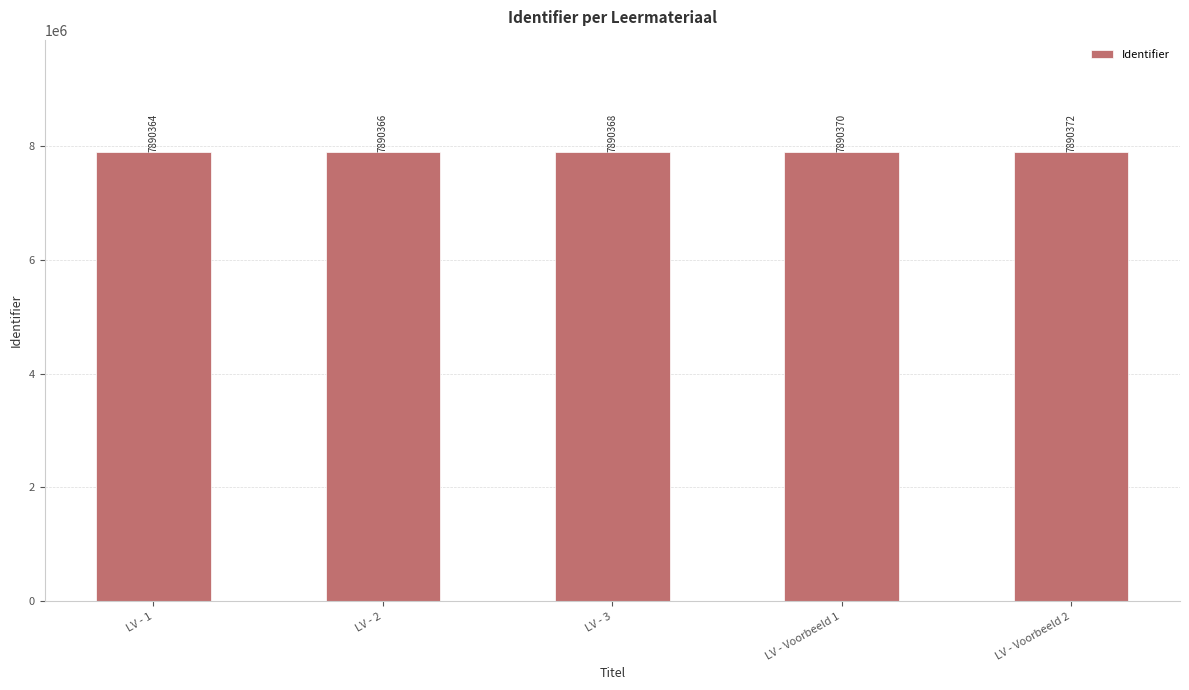

Count the values in the range 7890366 to 7890370.

3